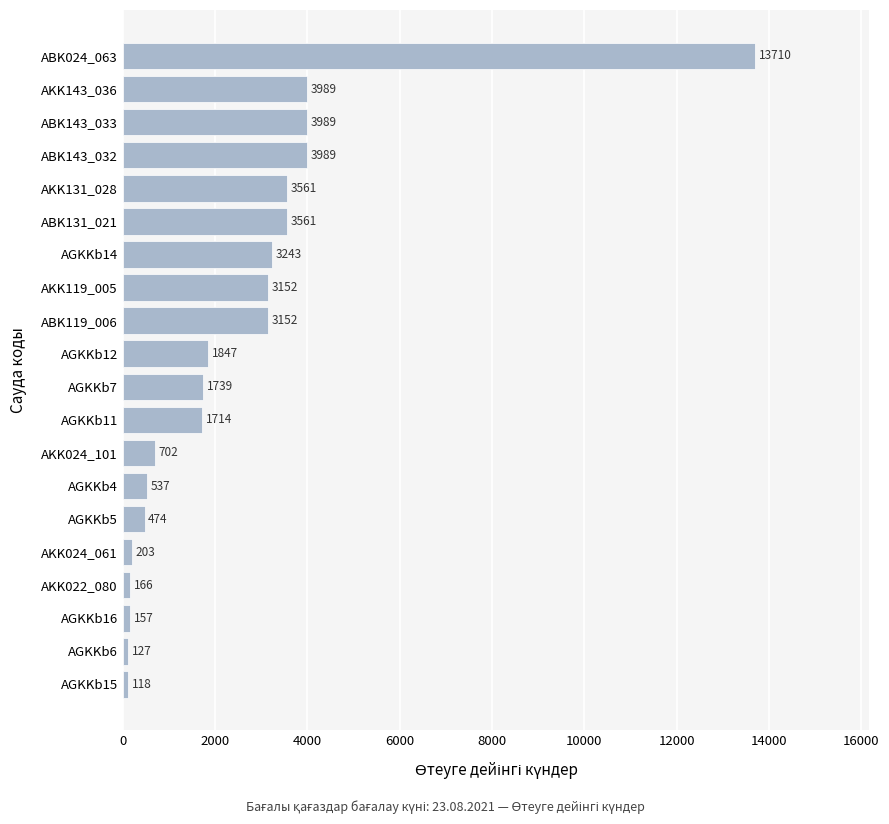

Read the value at ABK143_032, to the nearest 50.

4000